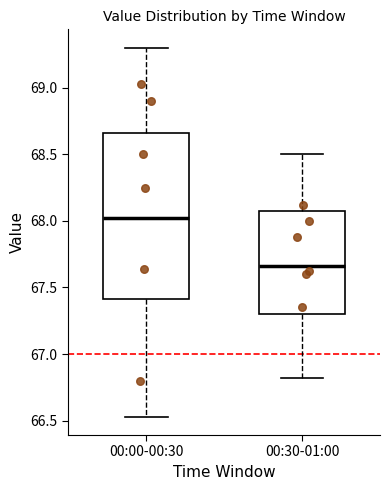

Comparing the boxes themselves (not the whiskers), which one is the tallest?

00:00-00:30